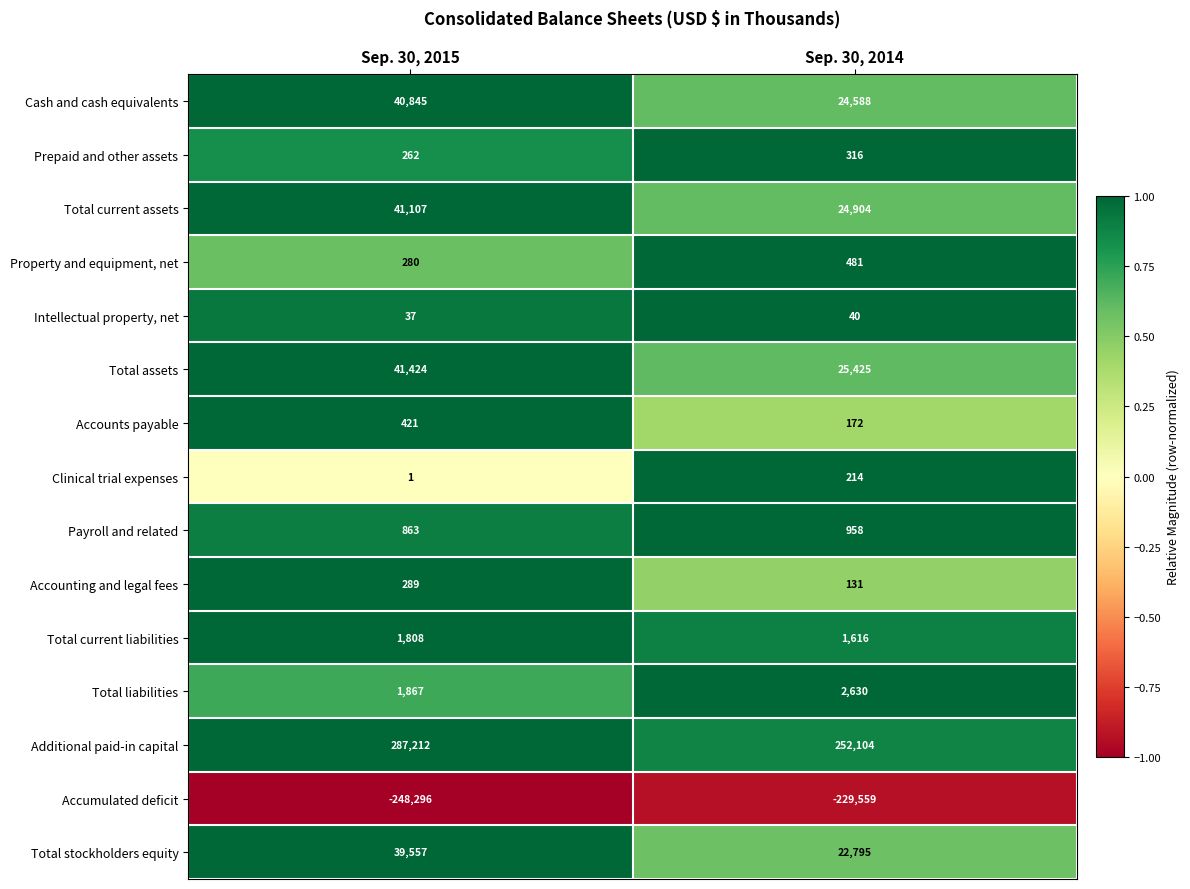

Rank the series by their maximum value, from highest to lowest.

Additional paid-in capital, Total assets, Total current assets, Cash and cash equivalents, Total stockholders equity, Total liabilities, Total current liabilities, Payroll and related, Property and equipment, net, Accounts payable, Prepaid and other assets, Accounting and legal fees, Clinical trial expenses, Intellectual property, net, Accumulated deficit